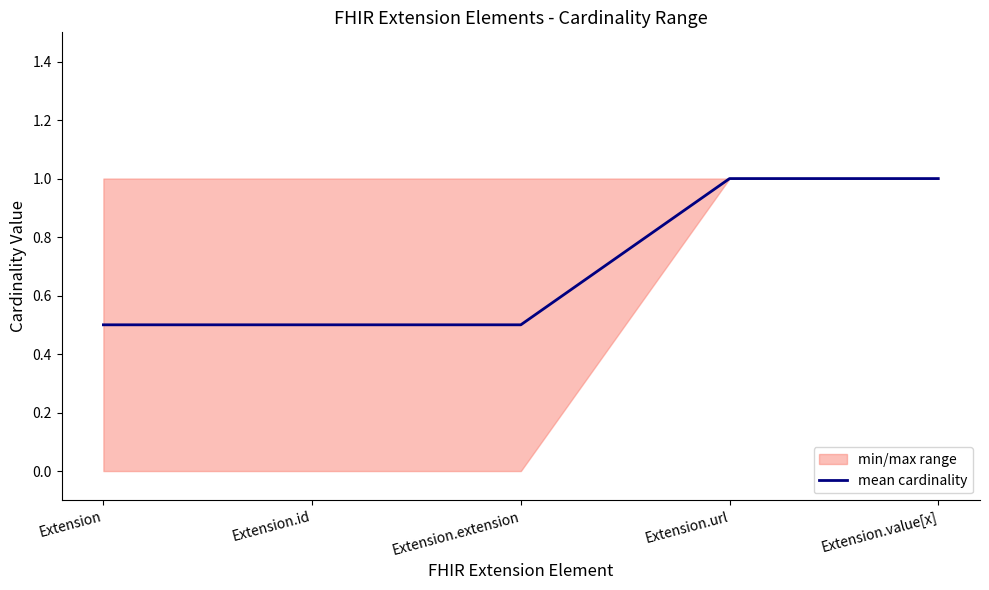

Reading left to right, transcribe all the data shown in this chart.

Extension=0.5	Extension.id=0.5	Extension.extension=0.5	Extension.url=1.0	Extension.value[x]=1.0